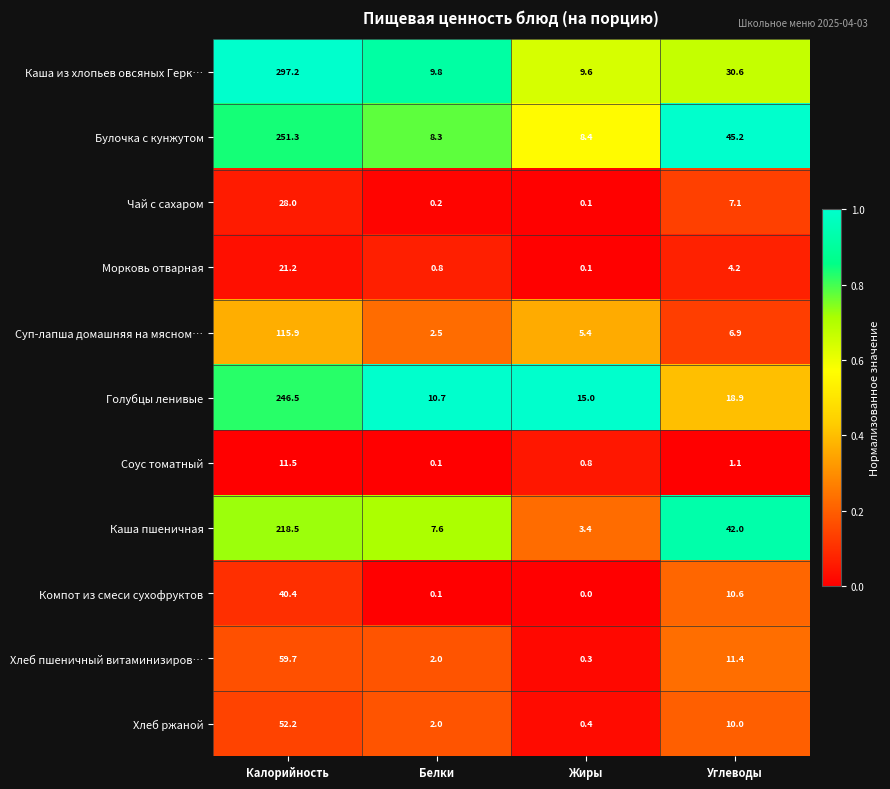

Which series has the widest spread of values?

Каша из хлопьев овсяных Герк…